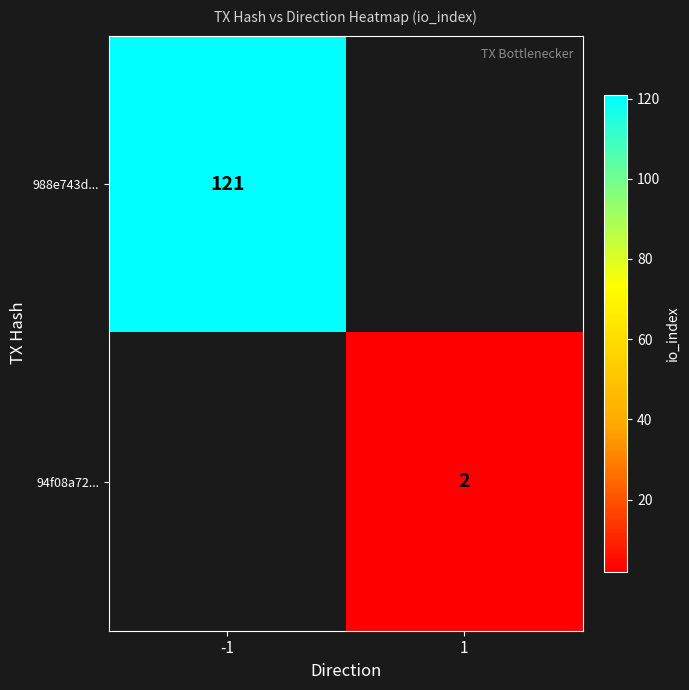

The value of 988e743d... at -1 is 197. True or false?

False